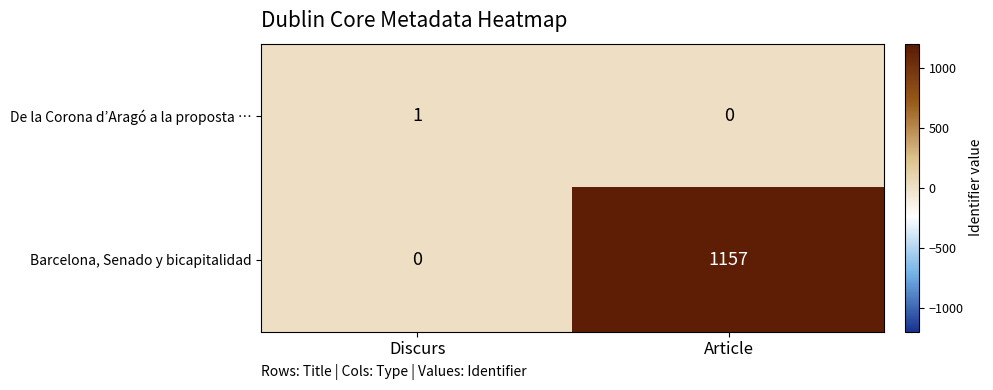

What is the sum of the Barcelona, Senado y bicapitalidad values at Discurs and Article?

1157